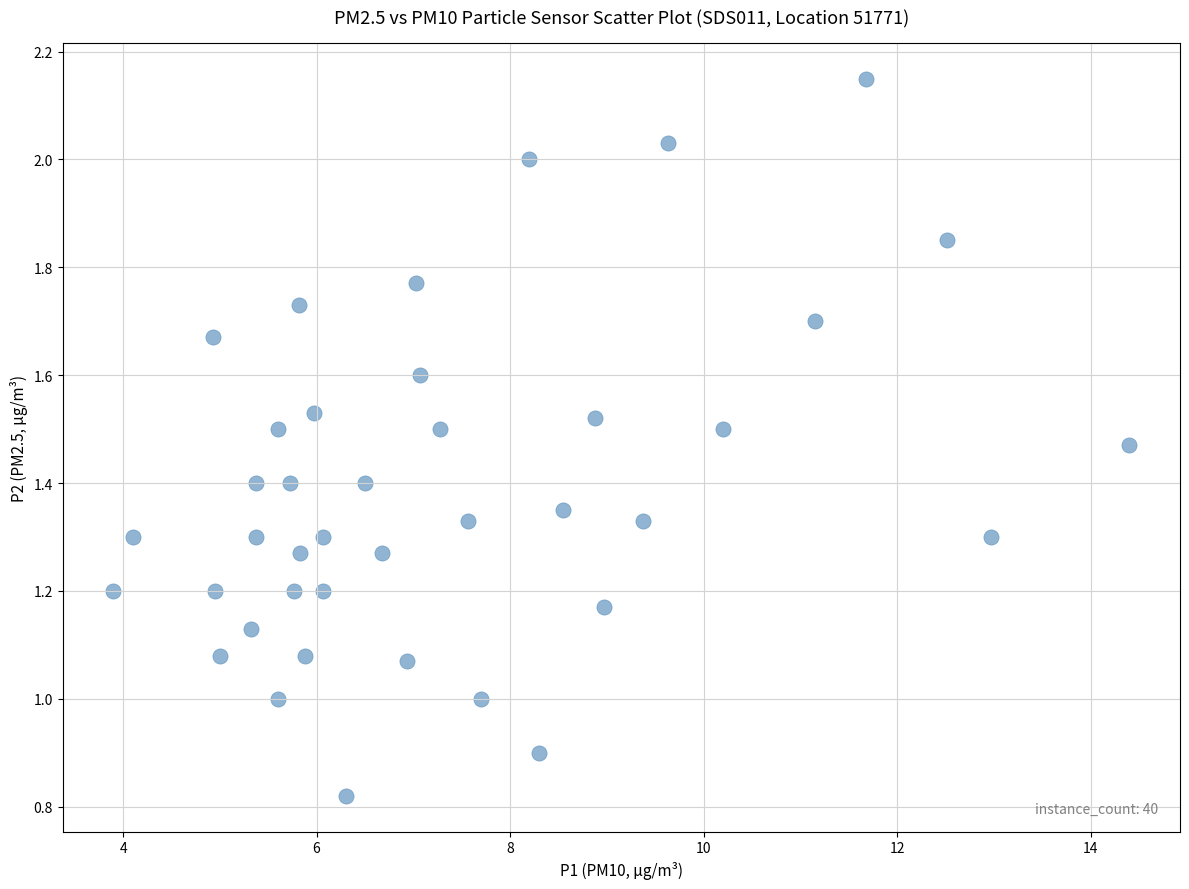

What is the range of X values (max minus min)?

10.5